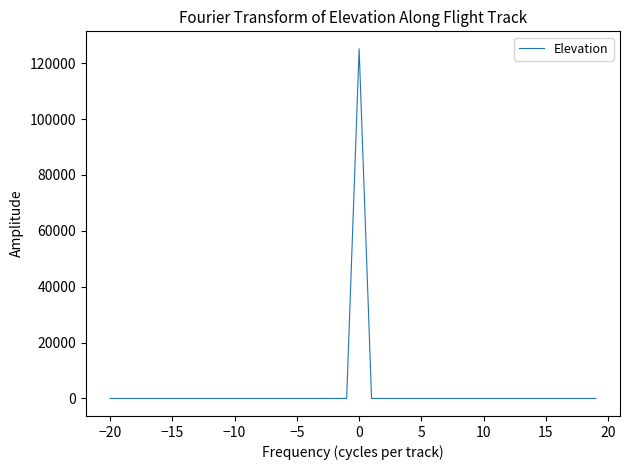

What is the maximum value shown in the chart?

125124.7